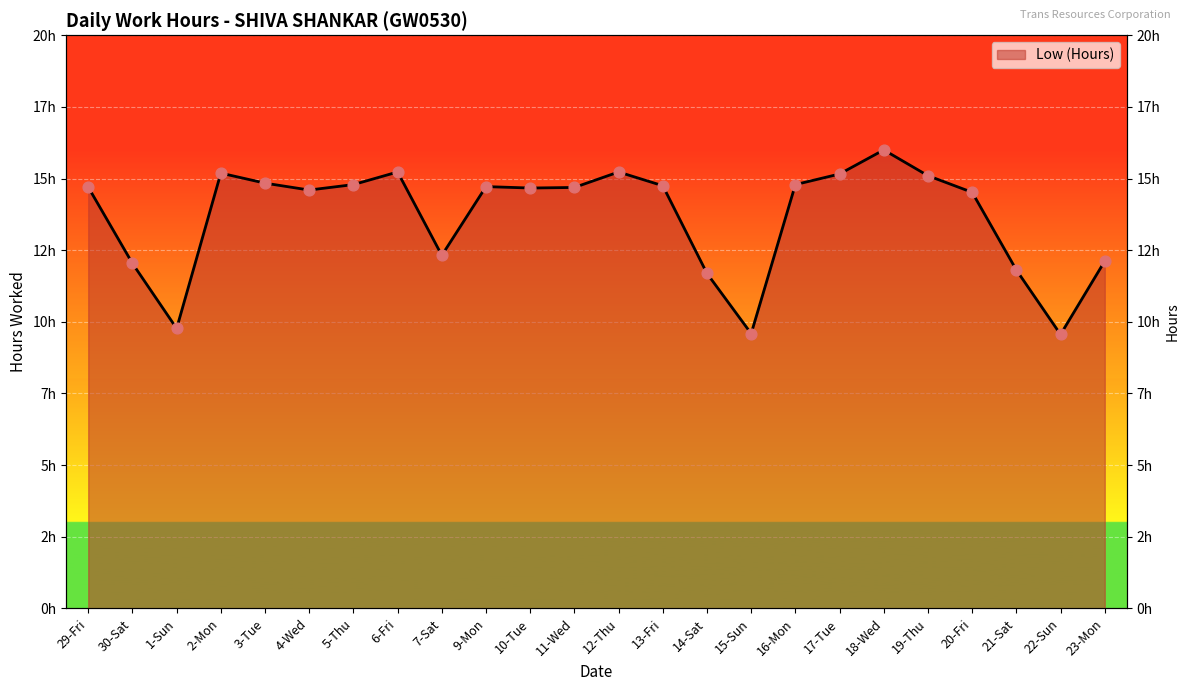

Between 12-Thu and 4-Wed, which is larger?

12-Thu